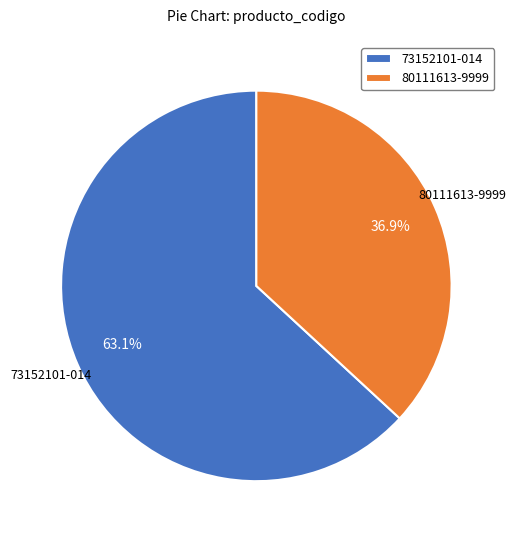

Is the sum of 80111613-9999 and 73152101-014 greater than half?

Yes